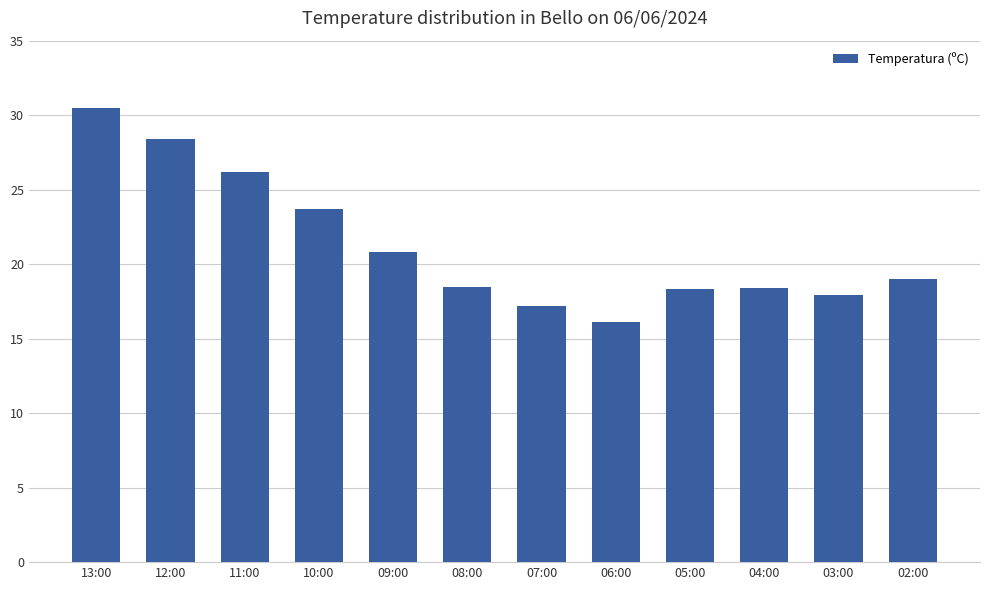

What position from the right is 13:00?

12